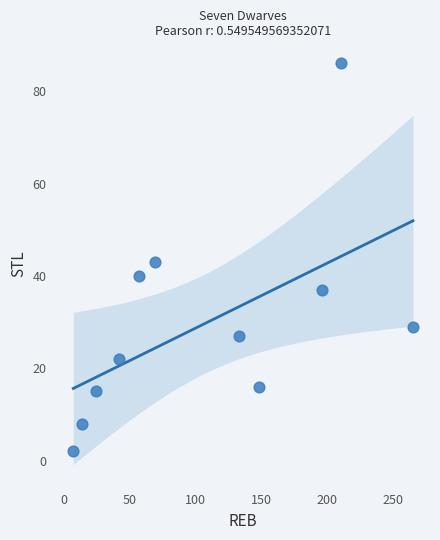

What Y value in the scatter plot is closest to 44?

43